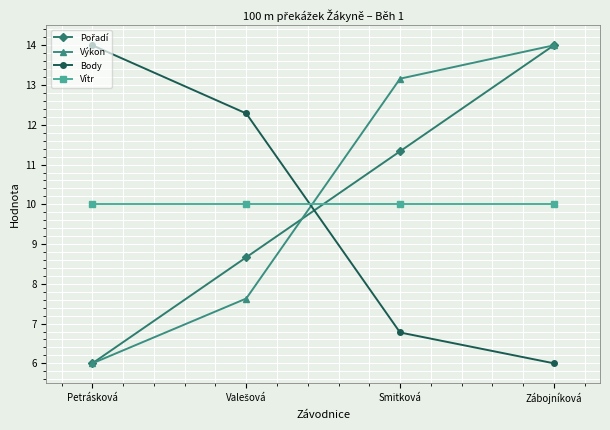

At which label does Body first exceed 12?

Petrásková